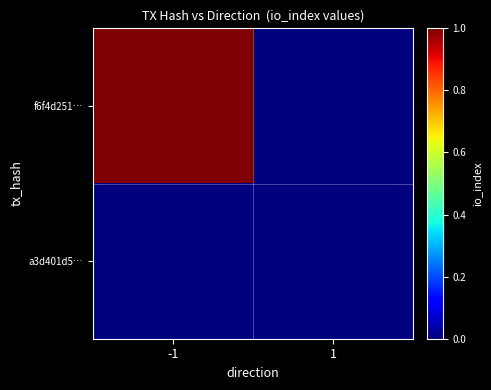

Reading left to right, list all the values displayed in this chart.

f6f4d251…: -1=1	1=0
a3d401d5…: -1=0	1=0